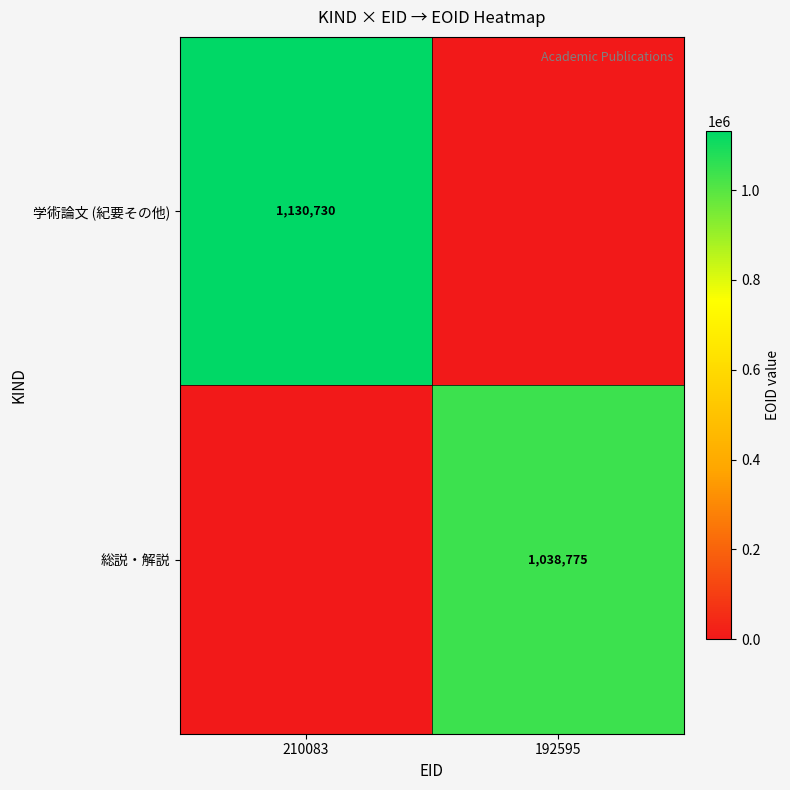

How many series are shown in this chart?

2